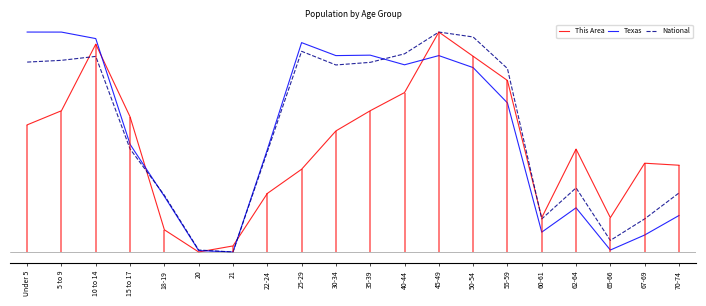

Count the number of data series in this chart.

3